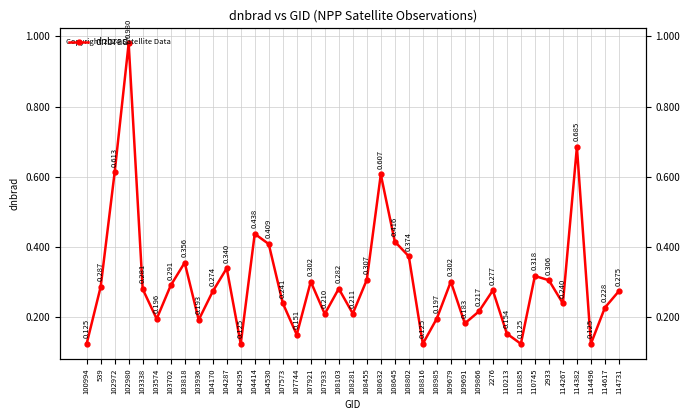

The value at 103818 is 0.4. True or false?

True